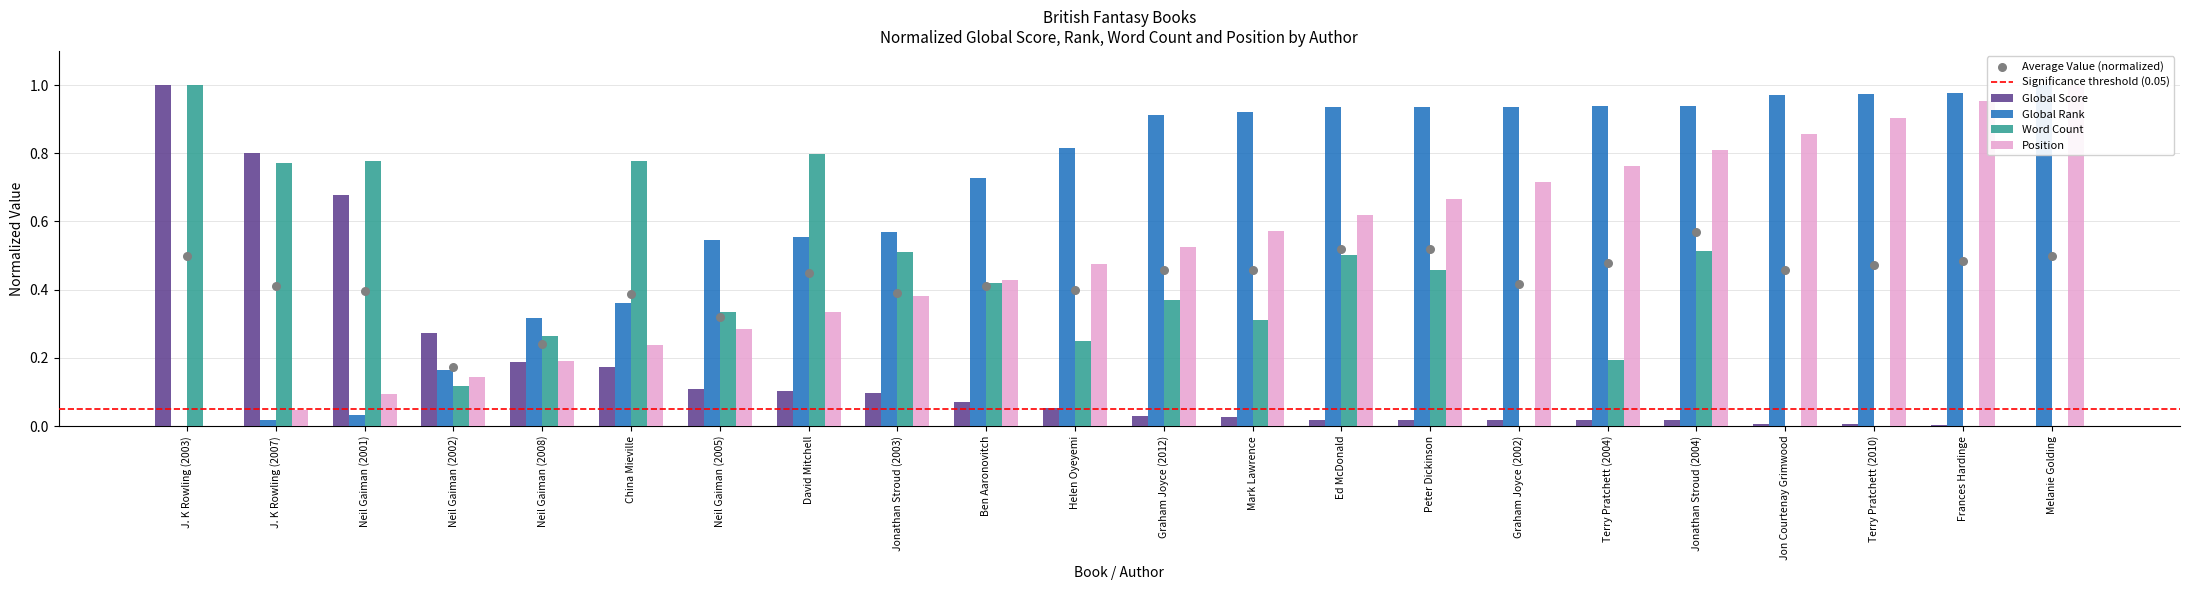

Which series has the largest total across all categories?

Global Rank